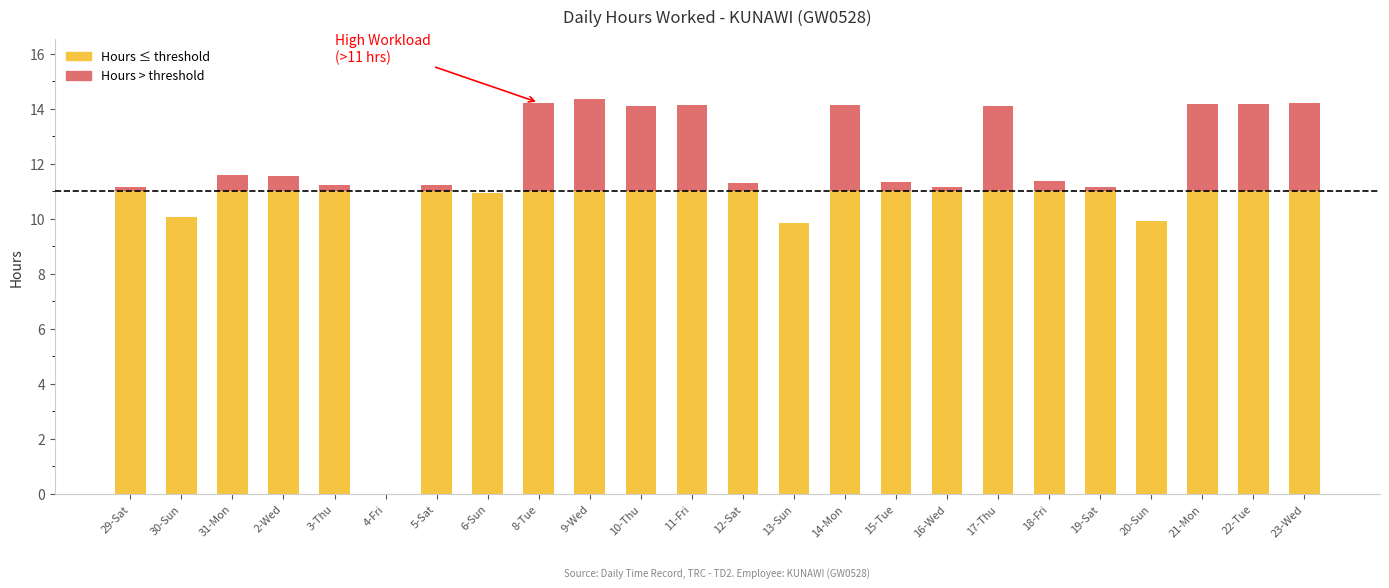

What position from the right is 12-Sat?

12